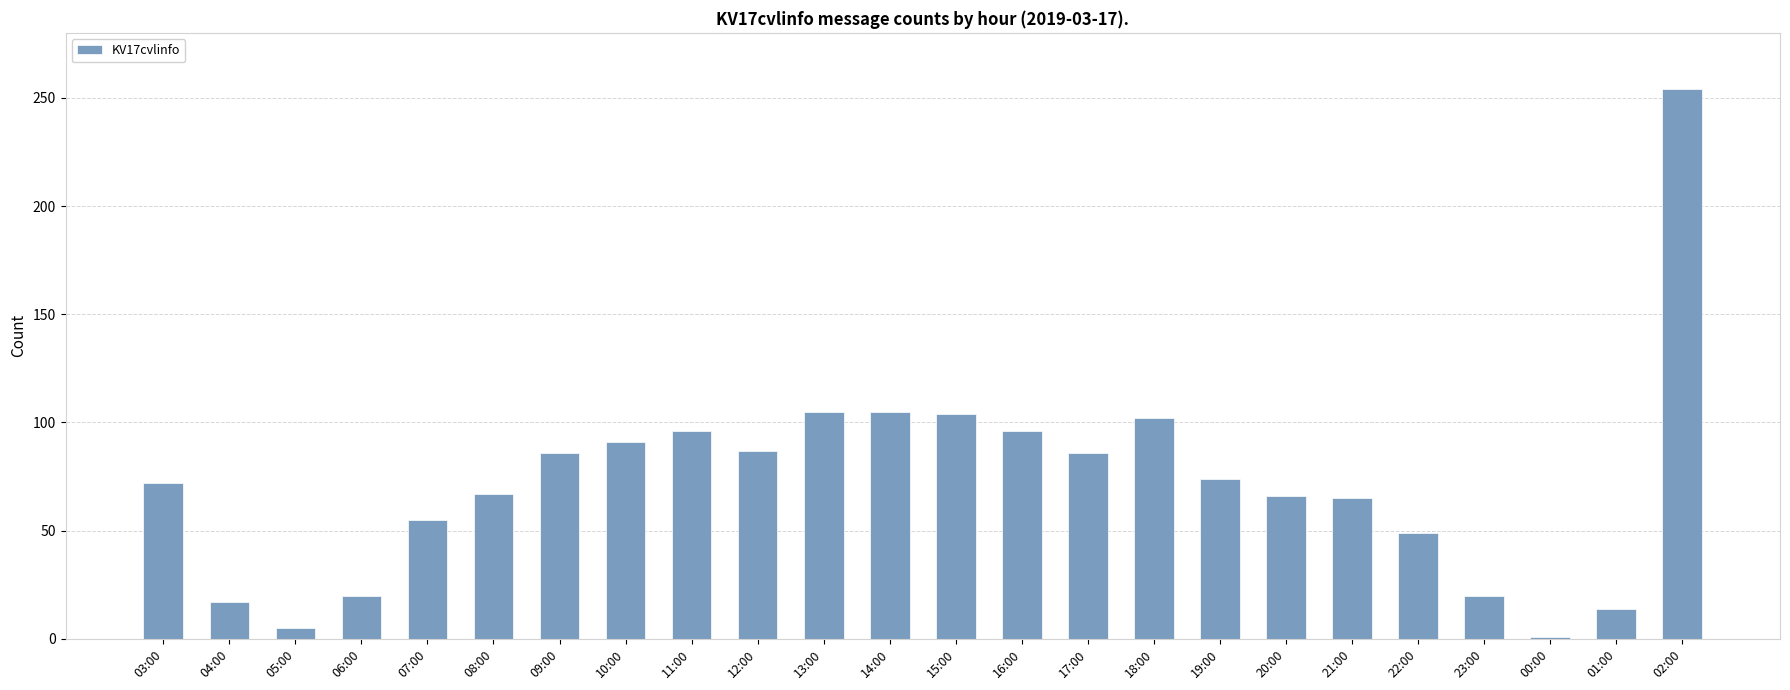

What is the difference between the maximum and second lowest values?

249